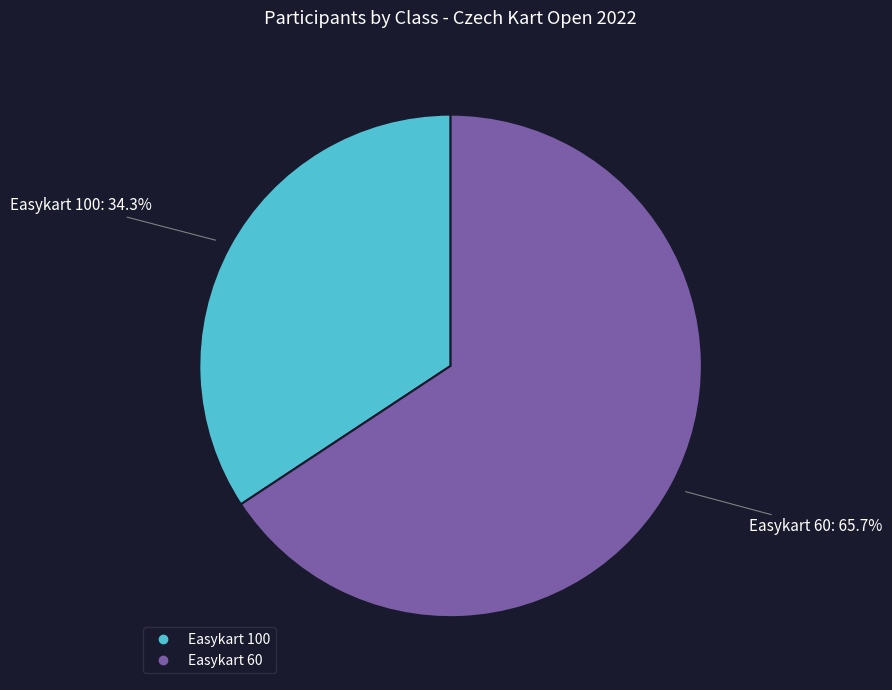

To the nearest percent, what is the difference between the largest and smallest slice percentages?

31%